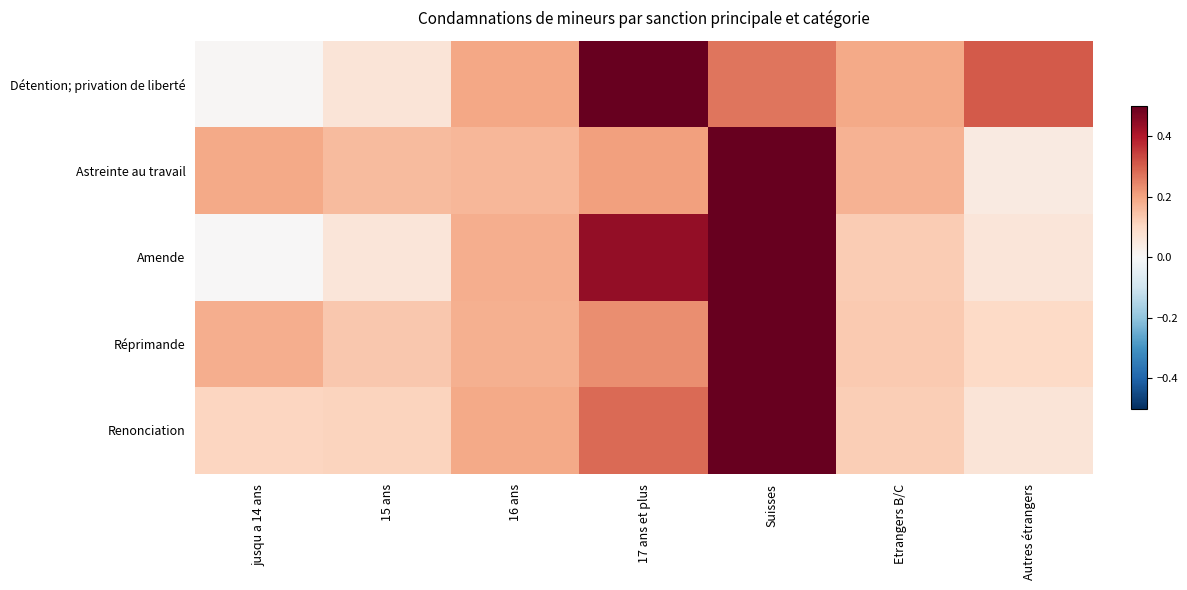

What is the maximum value shown in the chart?

0.5